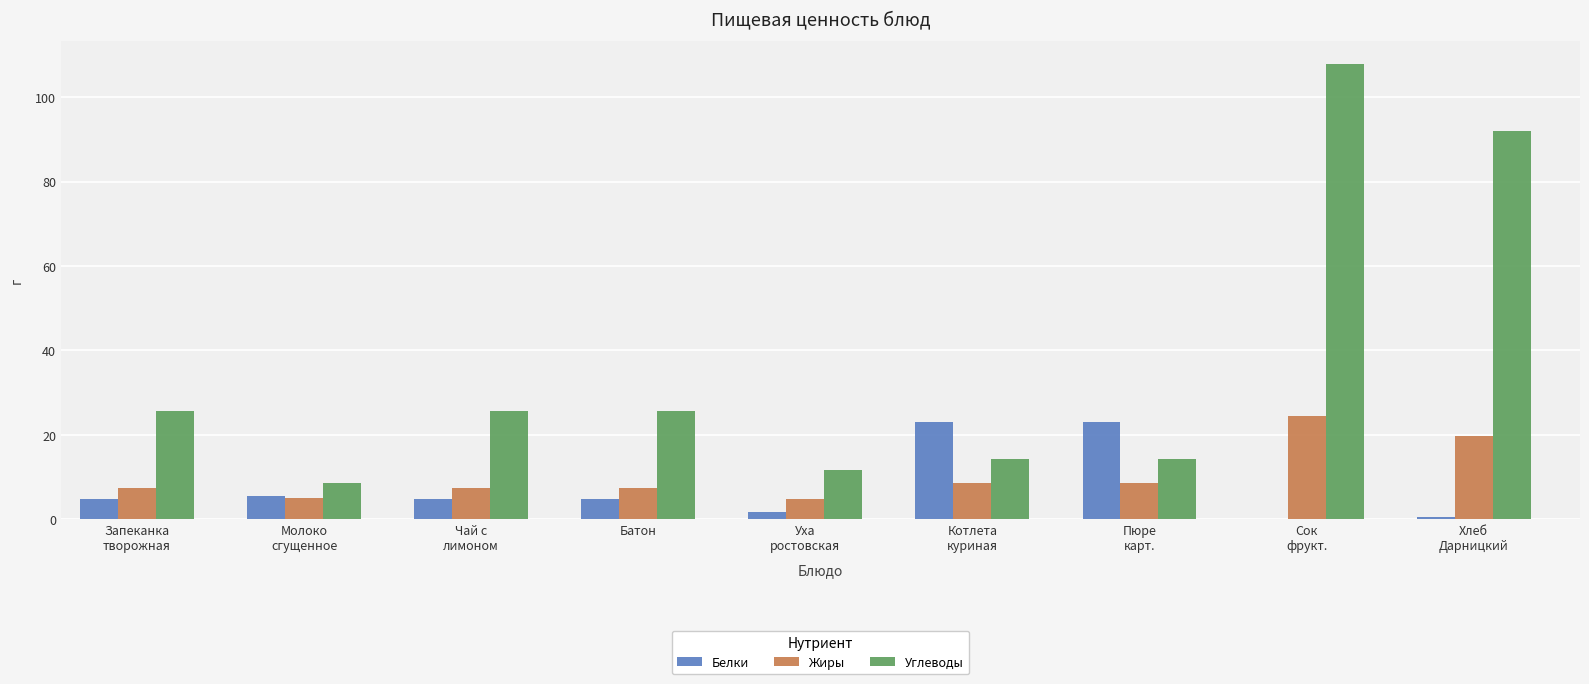

Which series has the widest spread of values?

Углеводы